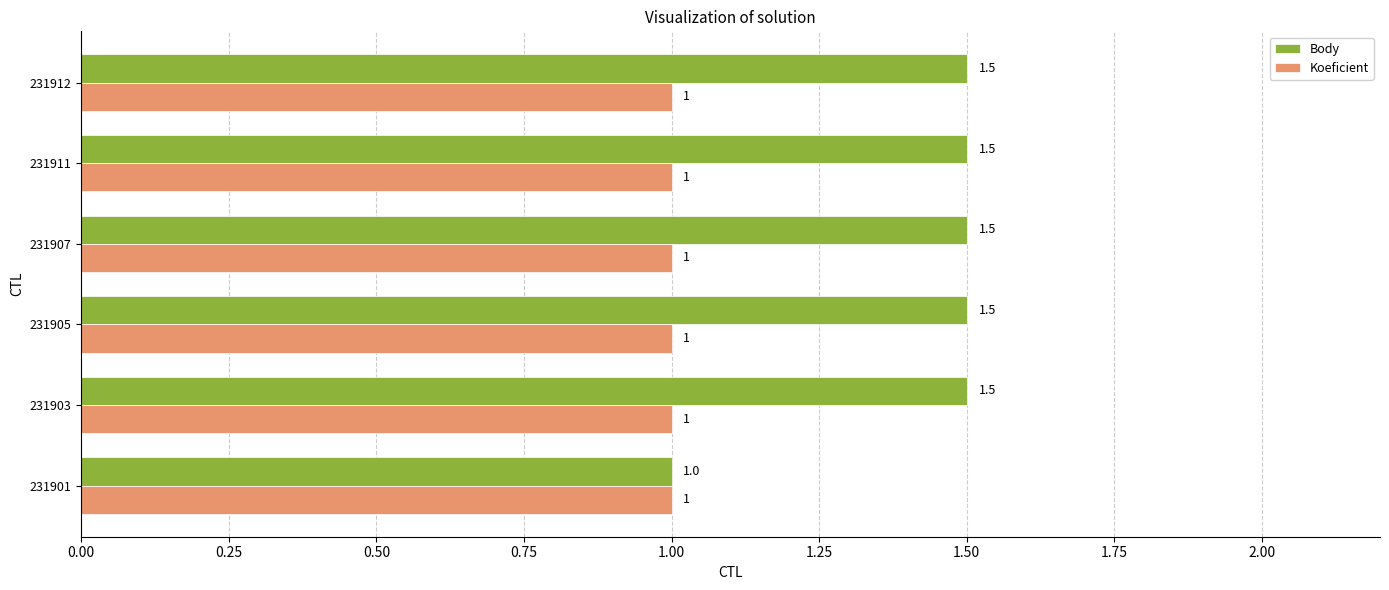

What is the sum of the Koeficient values at 231911 and 231907?

2.0